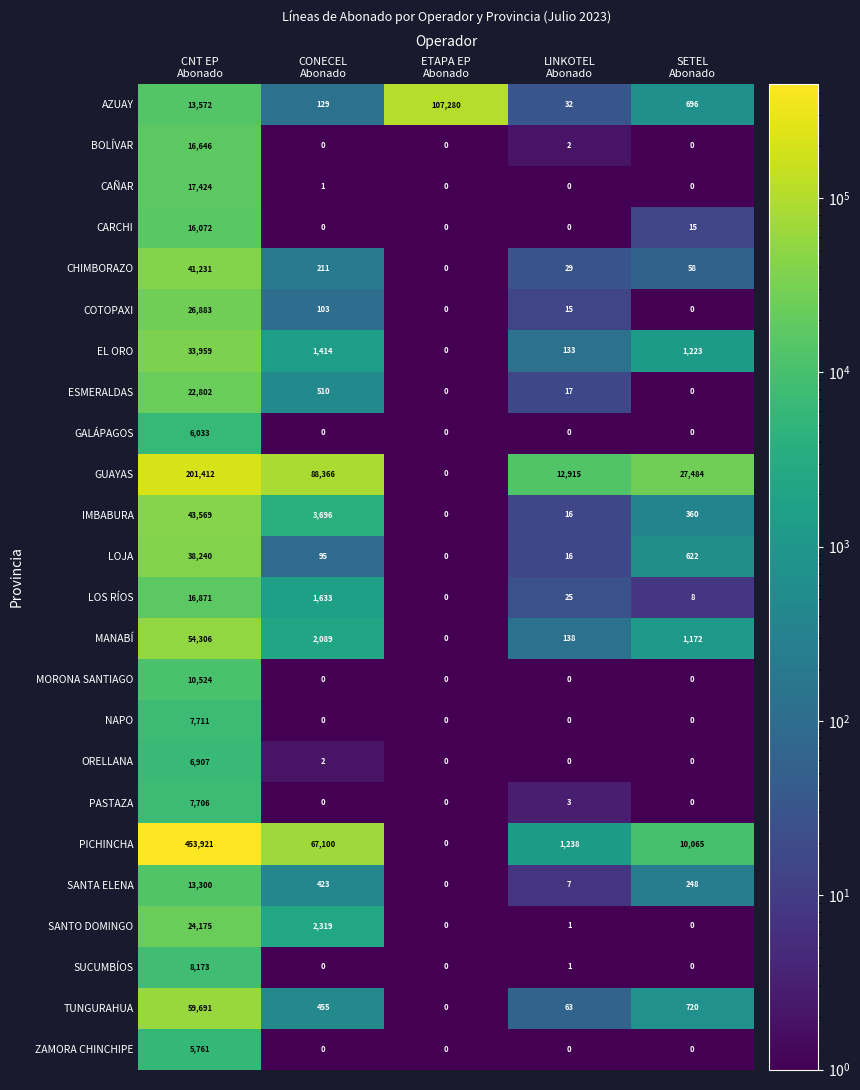

What is the total value across all series at LINKOTEL
Abonado?

14651